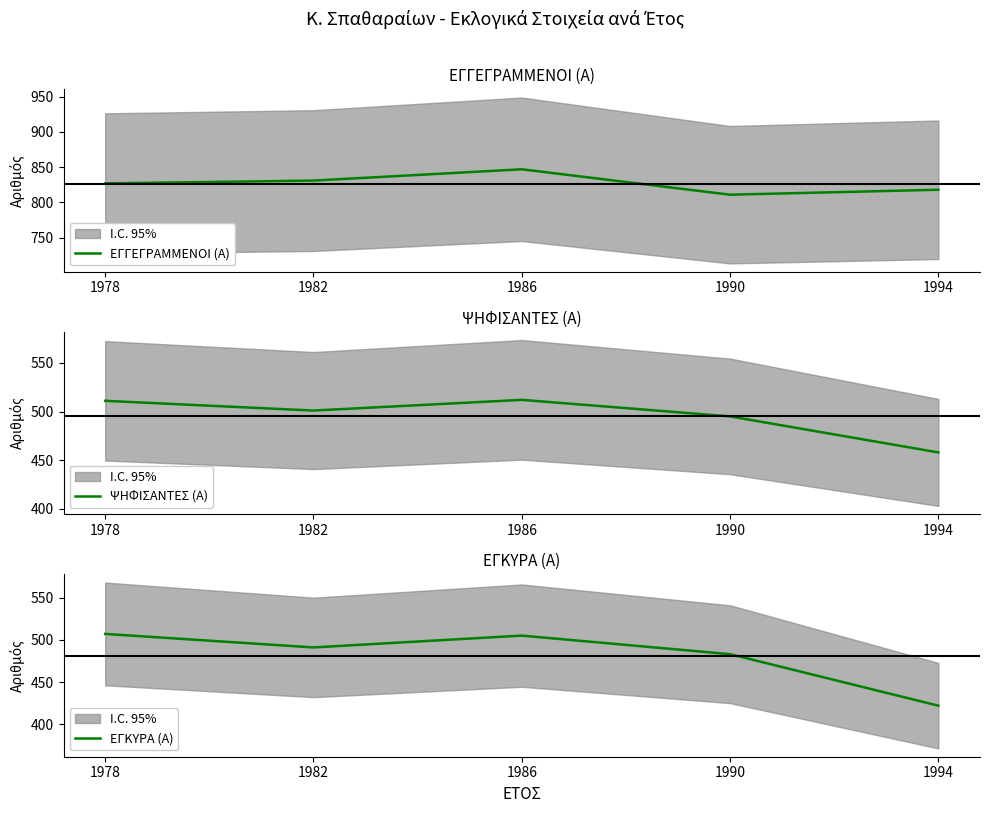

What is the sum of all ΕΓΚΥΡΑ (Α) values?

2408